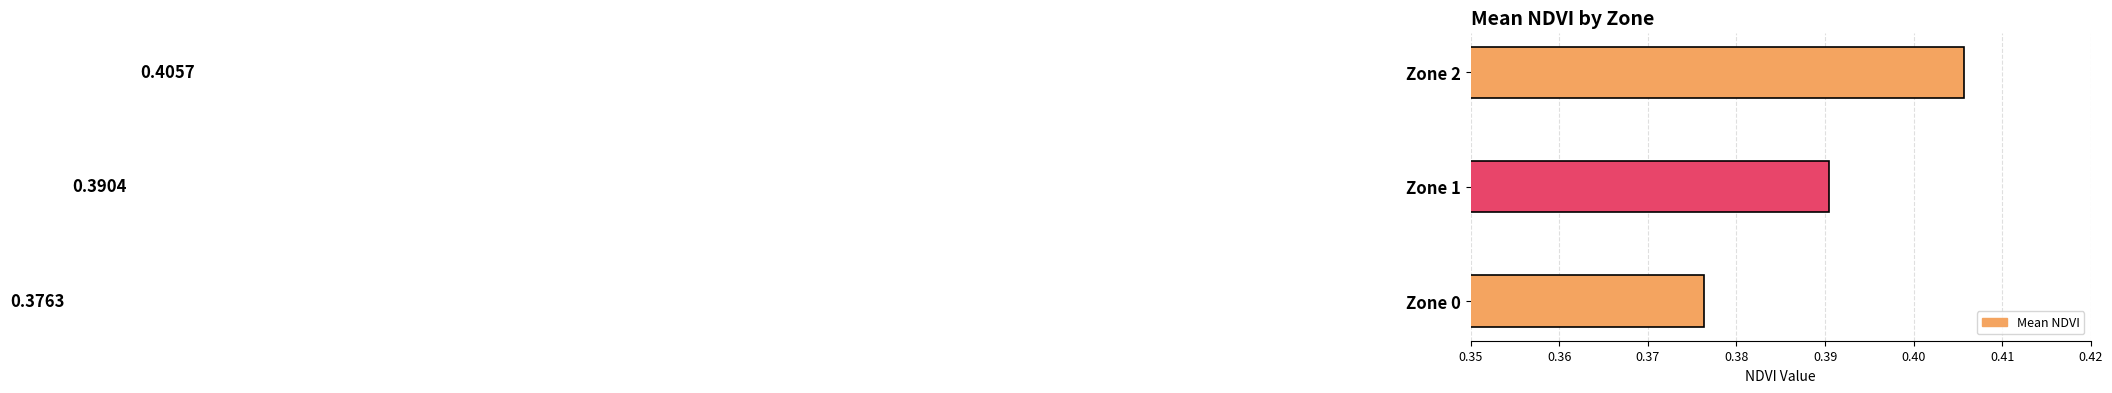

What is the sum of all values?

1.2